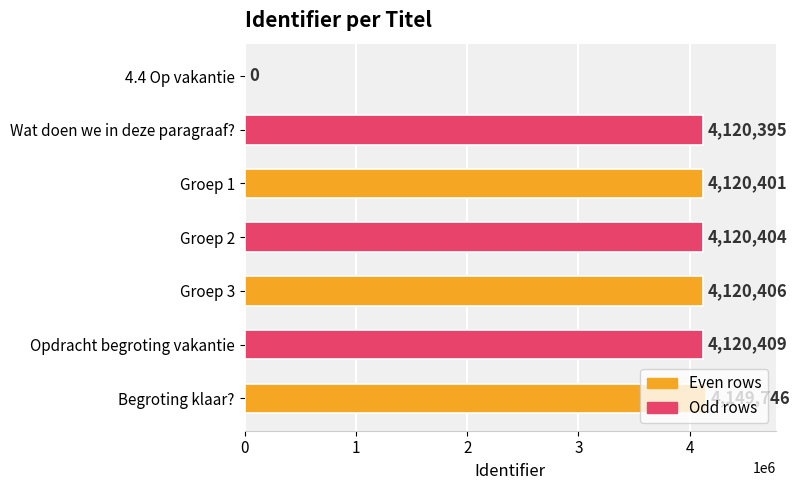

The chart shows a value of 6323502 at Groep 3. True or false?

False